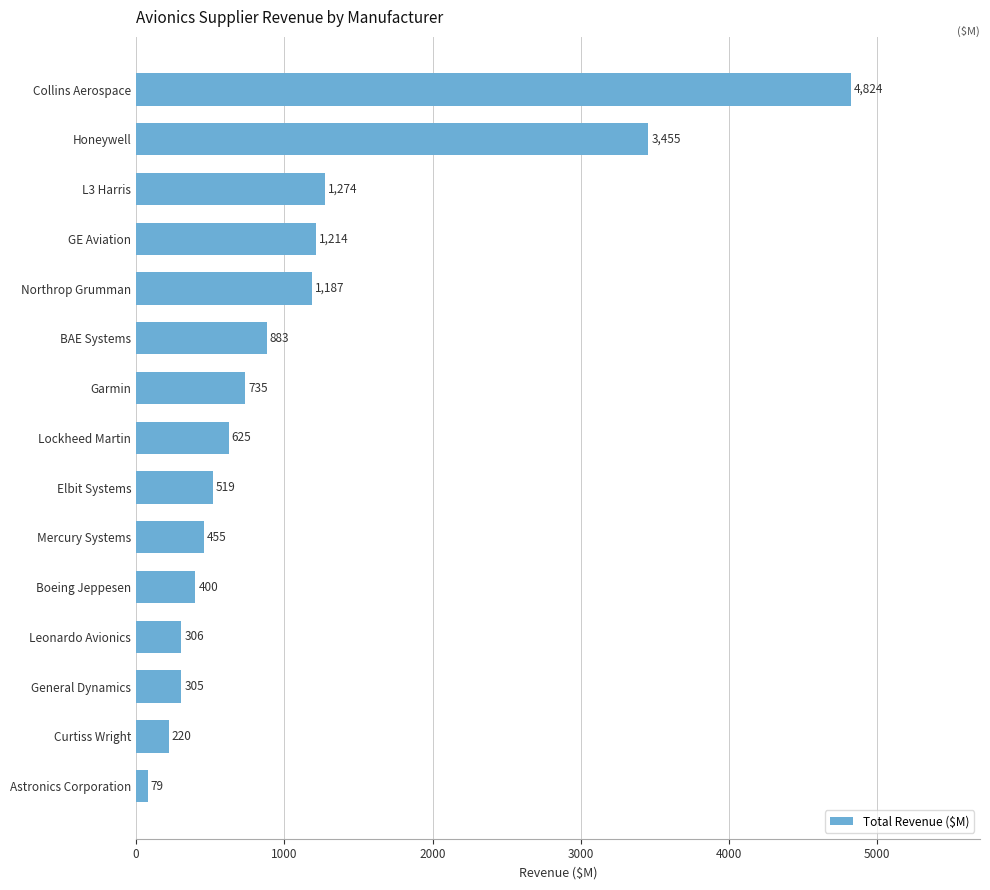

What is the average value?

1098.7